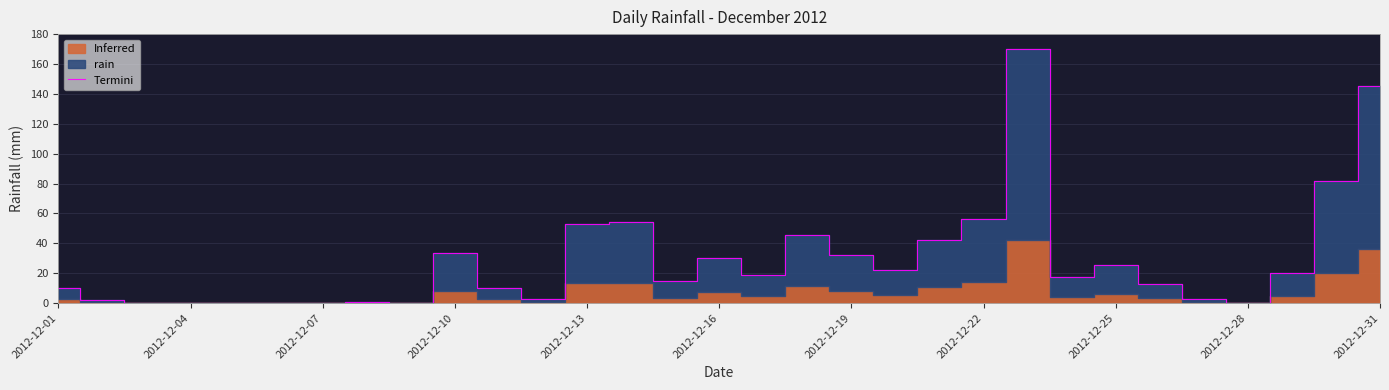

Is it true that Termini equals 30.2 at 2012-12-16?

True